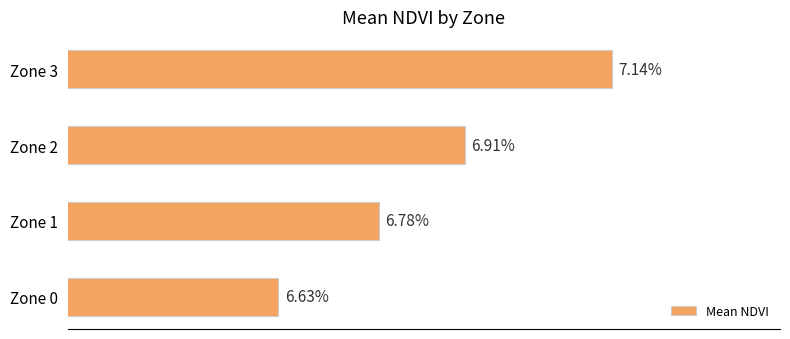

Are the bars horizontal?

Yes